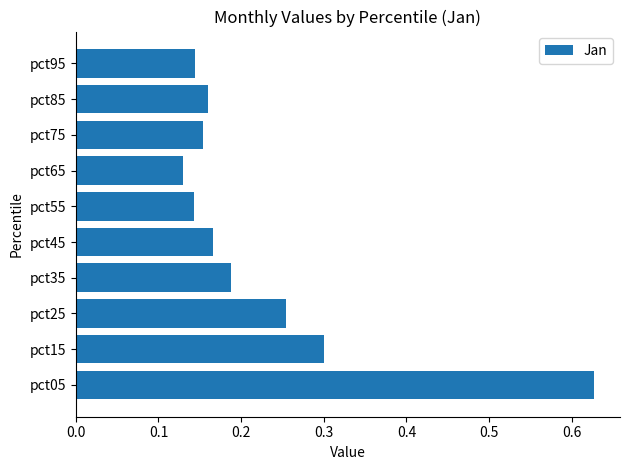

Between pct05 and pct65, which is larger?

pct05